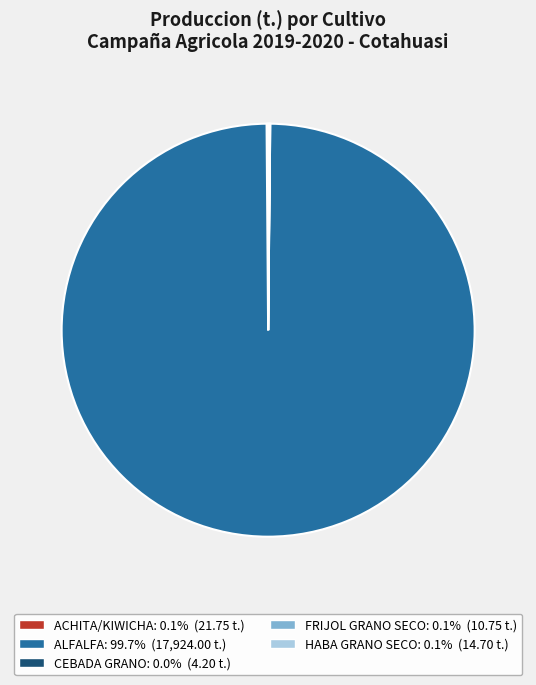

Is there a majority slice in this chart?

Yes